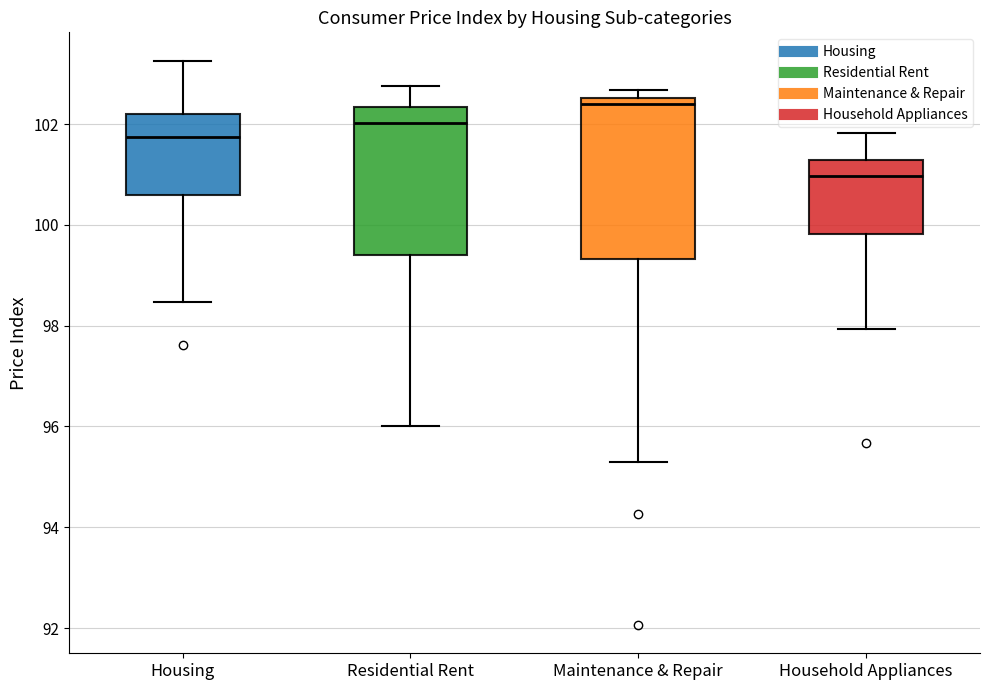

Comparing the boxes themselves (not the whiskers), which one is the tallest?

Maintenance & Repair